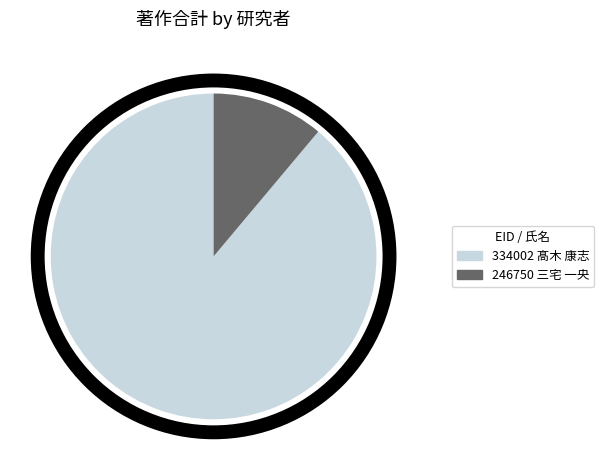

What is the majority slice?

334002 髙木 康志